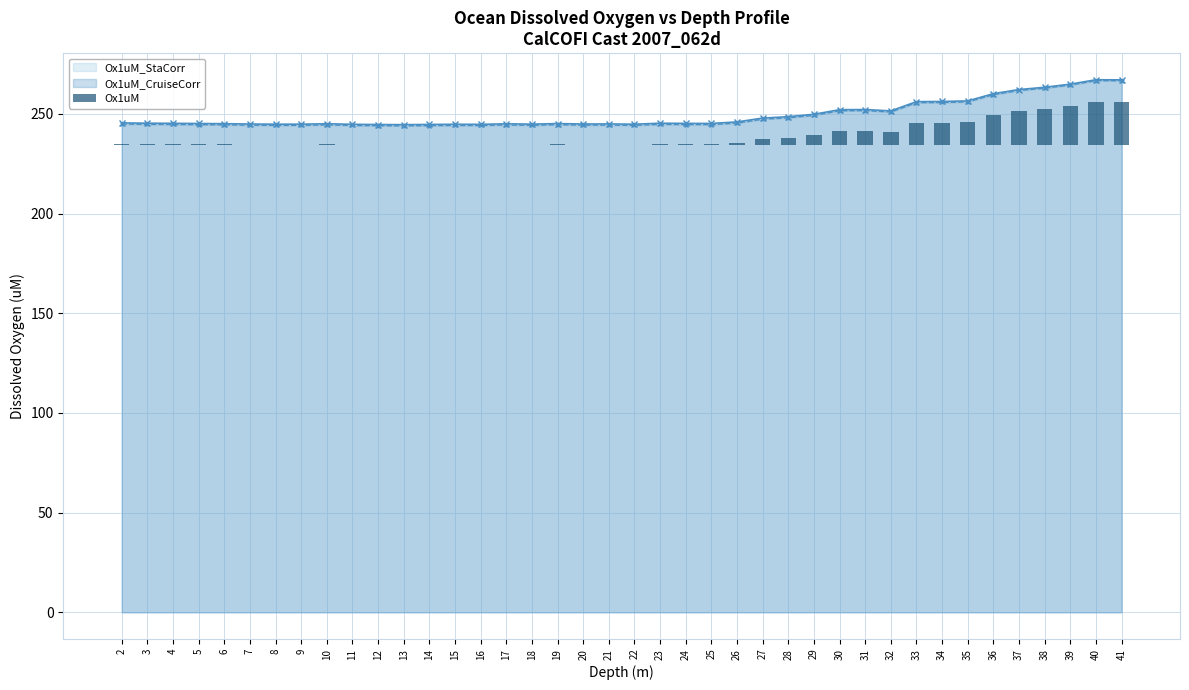

What is the value of the Ox1uM_CruiseCorr point at the 17th from the left?

244.2